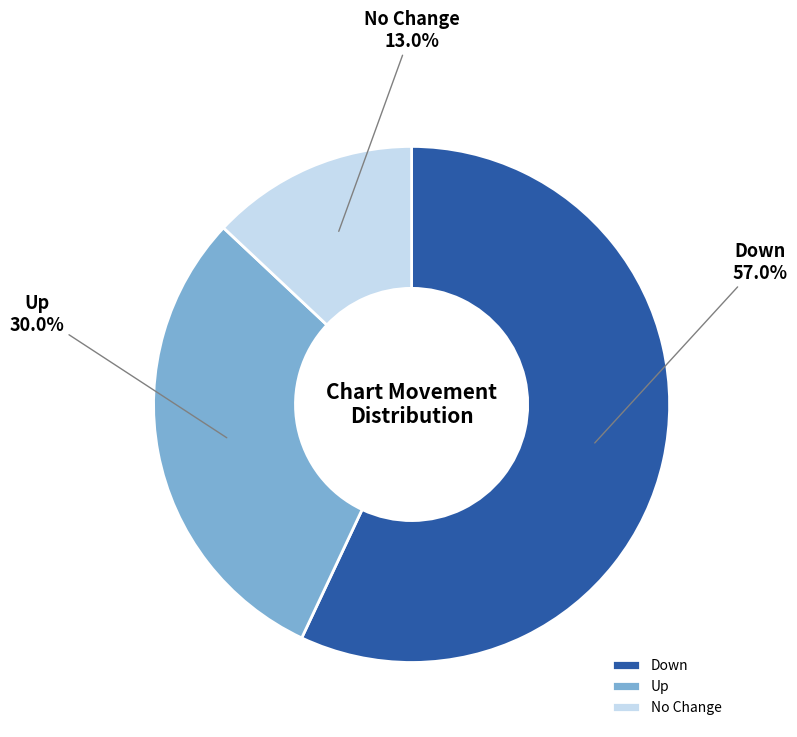

Rank the categories by value from lowest to highest.

No Change, Up, Down